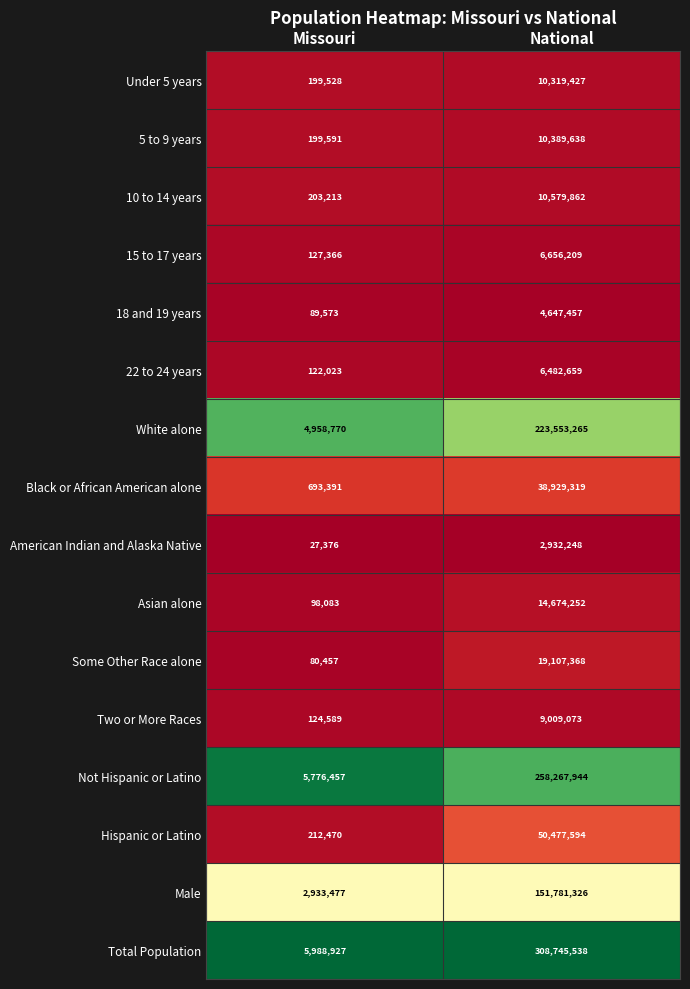

The value of Asian alone at Missouri is 33161. True or false?

False